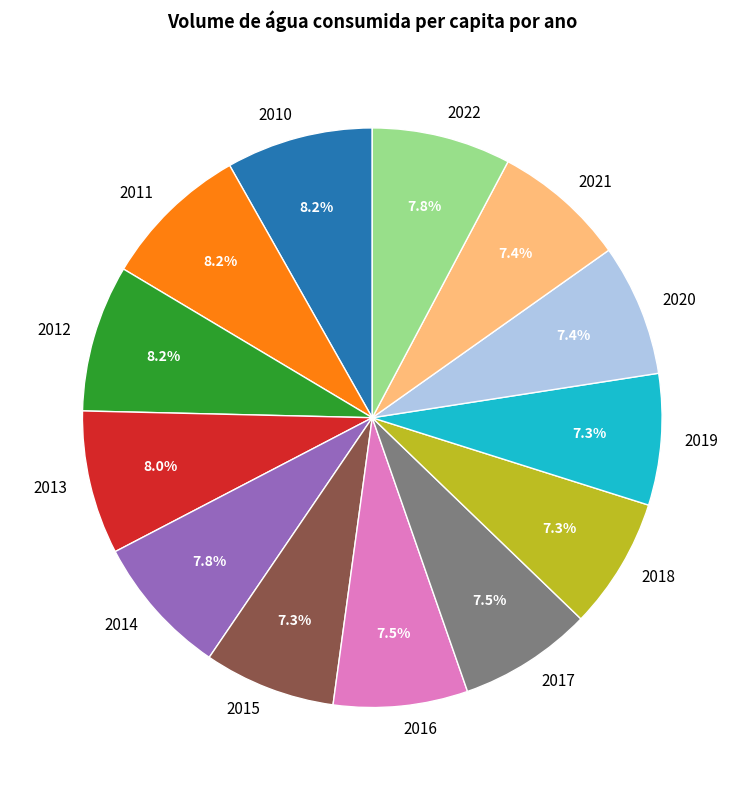

How many segments does this pie chart have?

13